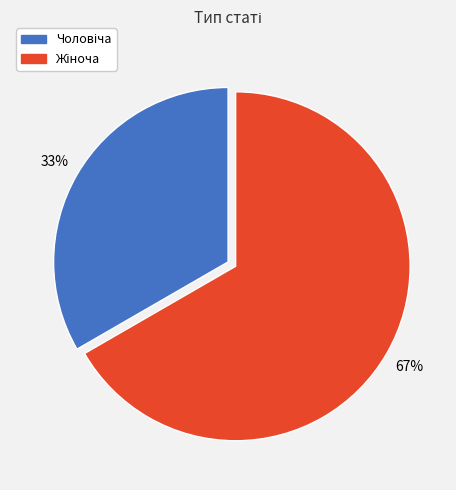

Does any single category account for the majority?

Yes